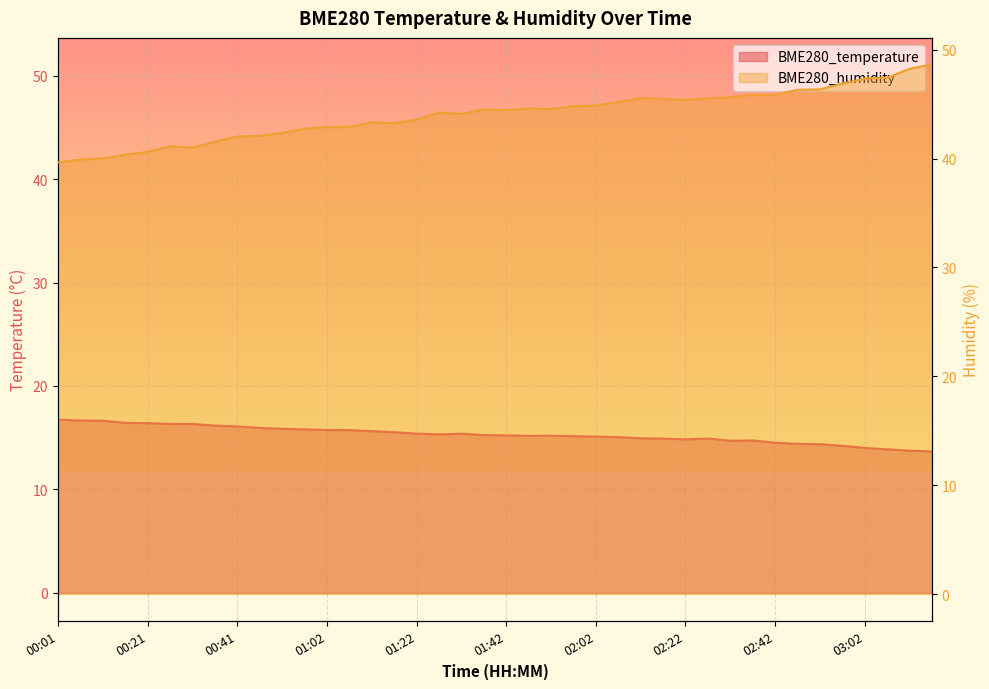

Which category has the lowest value in the BME280_humidity series?

00:01